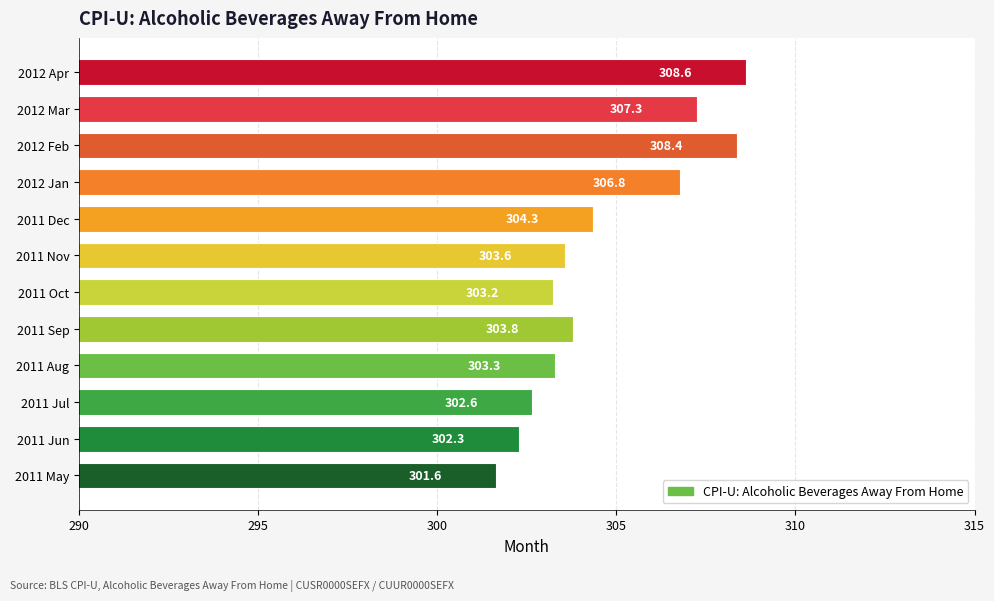

Reading top to bottom, transcribe all the data shown in this chart.

2012 Apr=308.6	2012 Mar=307.3	2012 Feb=308.4	2012 Jan=306.8	2011 Dec=304.3	2011 Nov=303.6	2011 Oct=303.2	2011 Sep=303.8	2011 Aug=303.3	2011 Jul=302.6	2011 Jun=302.3	2011 May=301.6